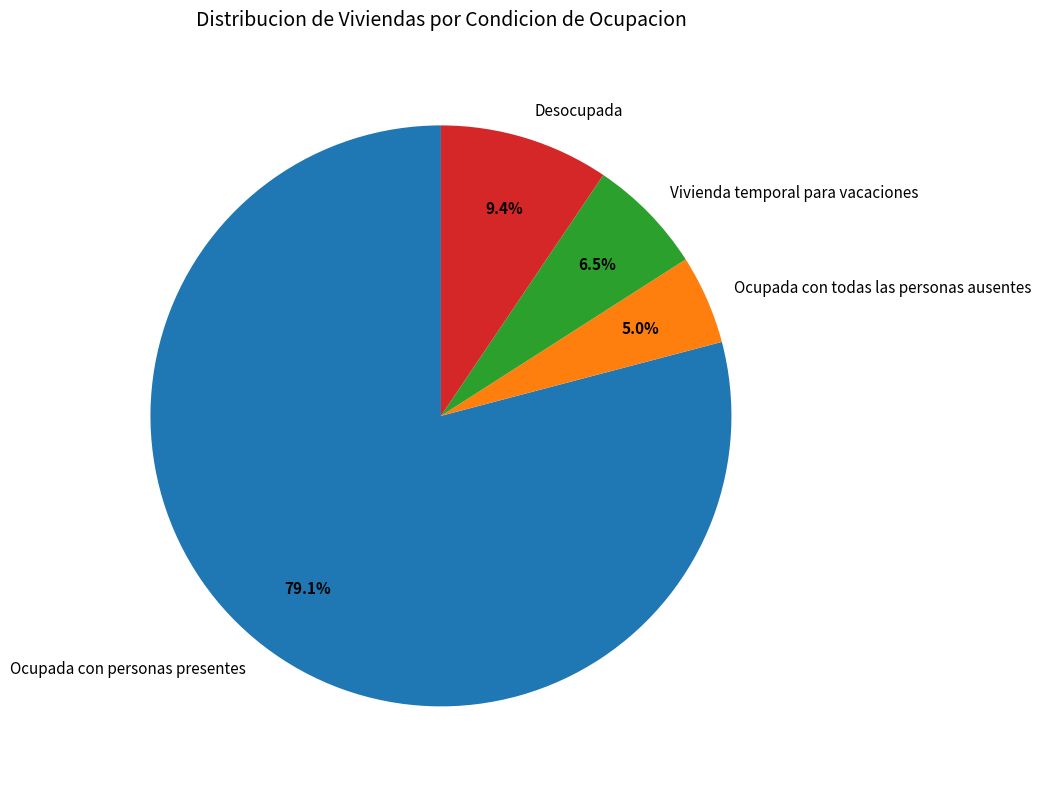

Rank the categories by value from highest to lowest.

Ocupada con personas presentes, Desocupada, Vivienda temporal para vacaciones, Ocupada con todas las personas ausentes